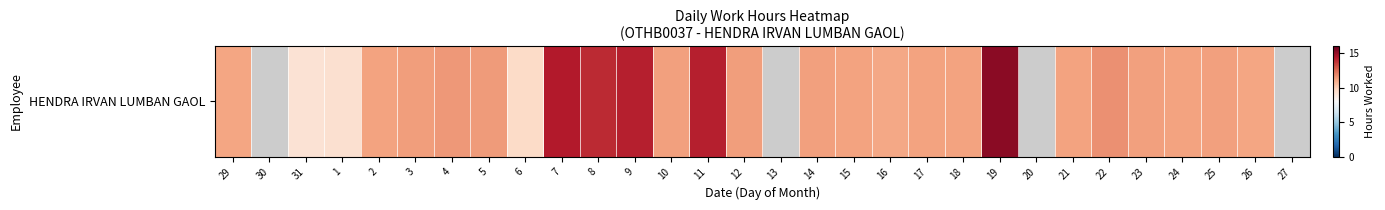

Which category has the lowest value across all series?

31